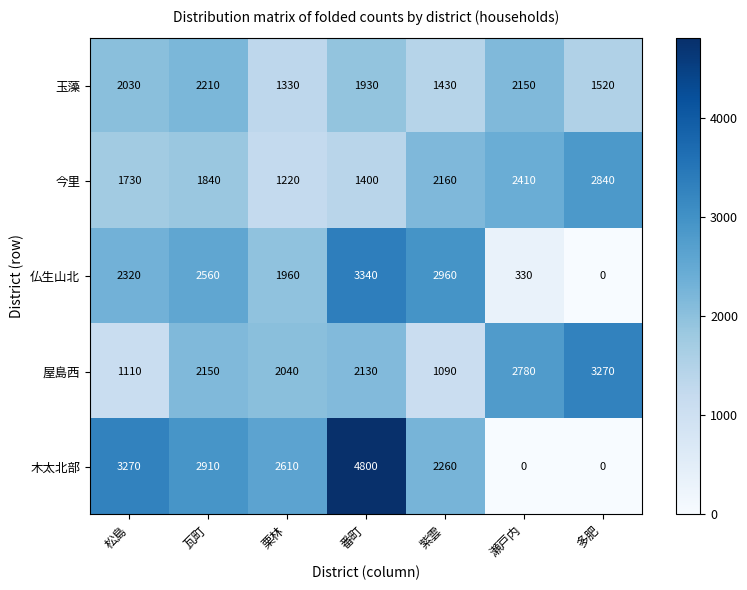

Which series changed the most between 瀬戸内 and 多肥?

玉藻